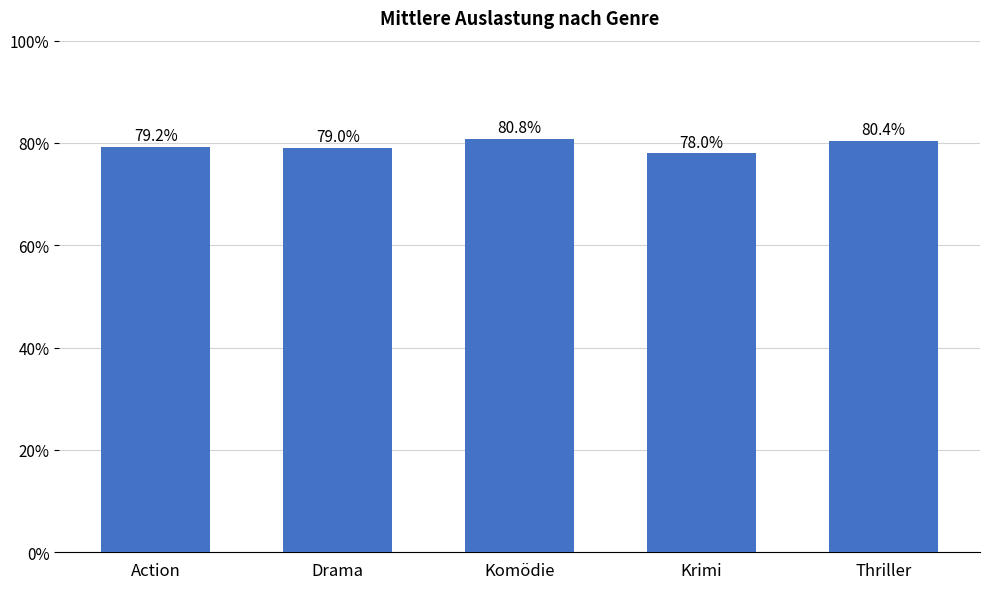

Which category has the highest value across all series?

Komödie